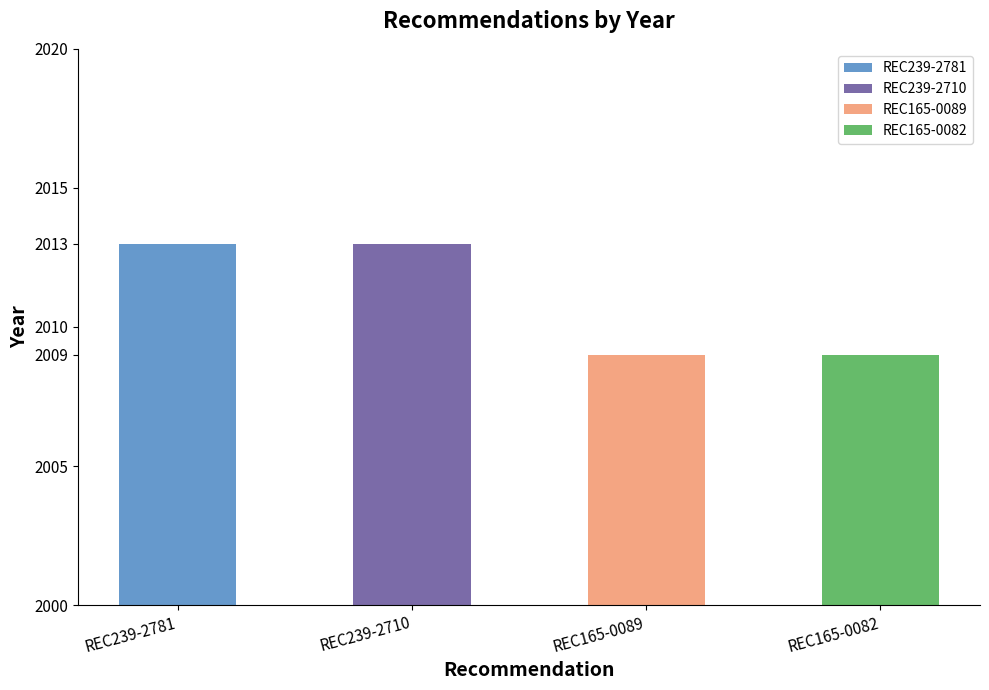

What is the greatest value displayed?

2013